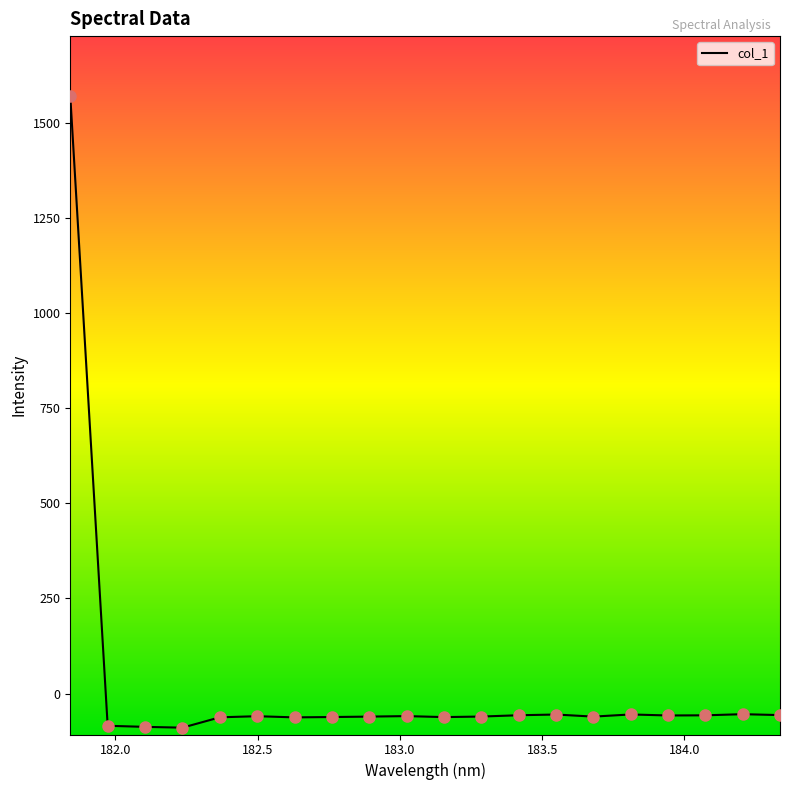

What is the difference between the maximum and minimum values?

1661.5